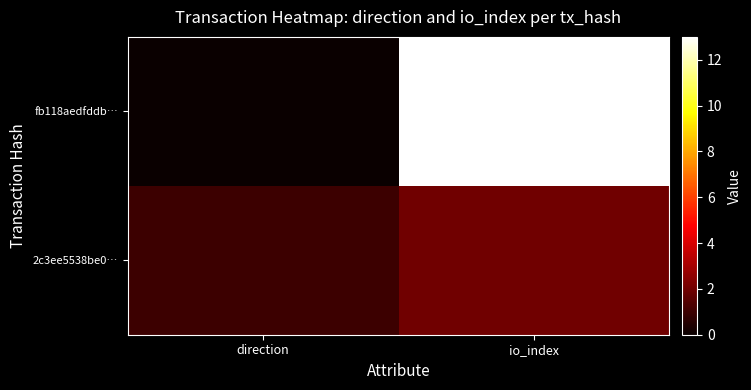

Which series has the largest range (max minus min)?

fb118aedfddb…